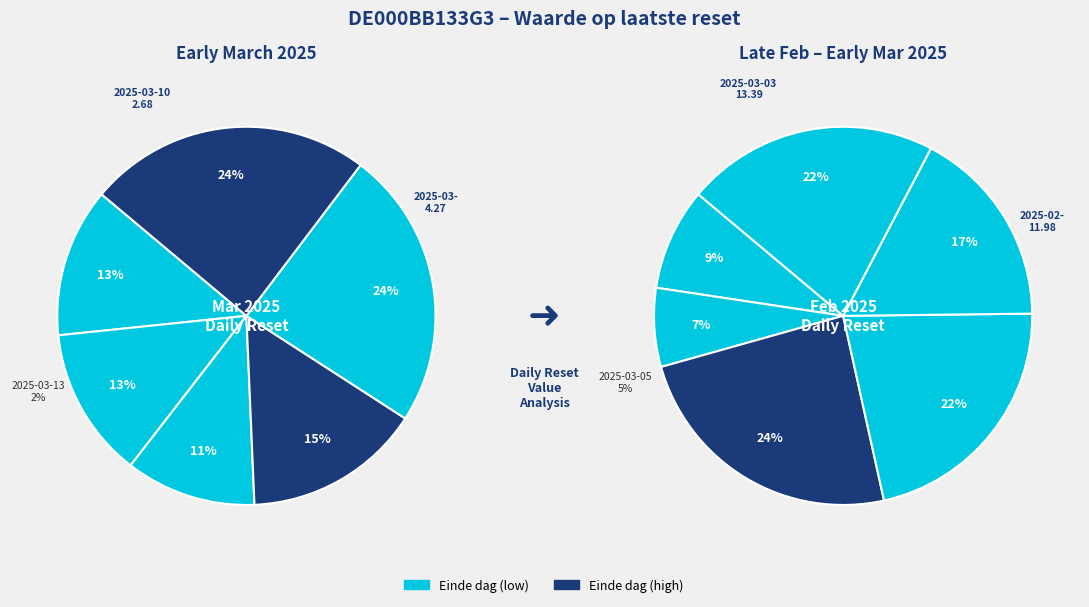

How many segments does this pie chart have?

12